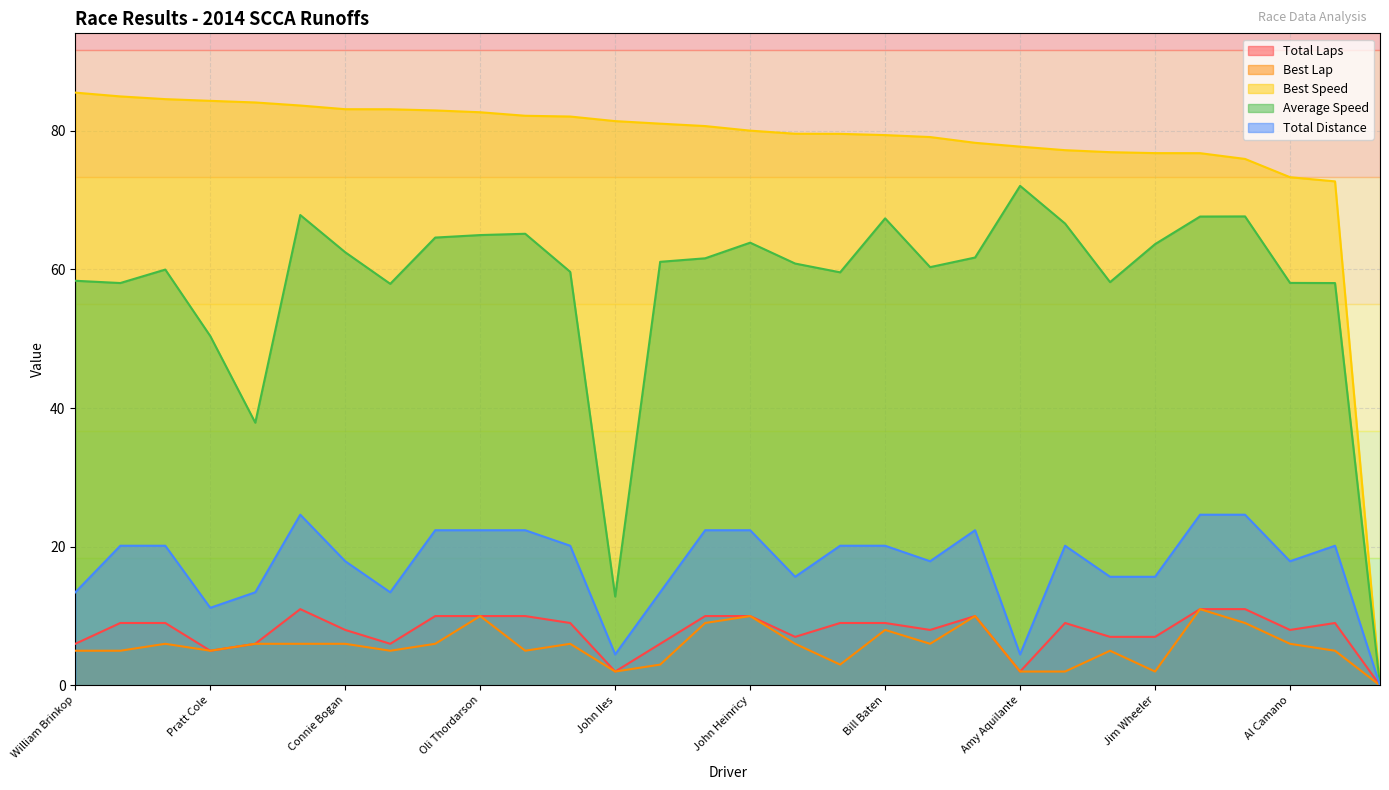

Reading right to left, list all the values displayed in this chart.

Total Laps: Andrew Aquilante=0.0	Beth Aquilante=9.0	Al Camano=8.0	Todd Cook=11.0	Chris Qualls=11.0	Jim Wheeler=7.0	Bill Schepergerdes=7.0	Kevin Smith=9.0	Amy Aquilante=2.0	Anthony Bonino=10.0	Dylan Olsen=8.0	Bill Baten=9.0	Aaron Bailey=9.0	Daniel Richardson=7.0	John Heinricy=10.0	Marc Hoover=10.0	Andy McDermid=6.0	John Iles=2.0	Joe Aquilante=9.0	Igor Lyustin=10.0	Oli Thordarson=10.0	Kenneth Davis=10.0	Michael Pettiford=6.0	Connie Bogan=8.0	Preston Calvert=11.0	Scotty White=6.0	Pratt Cole=5.0	Darrell Anderson=9.0	Mark Boden=9.0	William Brinkop=6.0
Best Lap: Andrew Aquilante=0.0	Beth Aquilante=5.0	Al Camano=6.0	Todd Cook=9.0	Chris Qualls=11.0	Jim Wheeler=2.0	Bill Schepergerdes=5.0	Kevin Smith=2.0	Amy Aquilante=2.0	Anthony Bonino=10.0	Dylan Olsen=6.0	Bill Baten=8.0	Aaron Bailey=3.0	Daniel Richardson=6.0	John Heinricy=10.0	Marc Hoover=9.0	Andy McDermid=3.0	John Iles=2.0	Joe Aquilante=6.0	Igor Lyustin=5.0	Oli Thordarson=10.0	Kenneth Davis=6.0	Michael Pettiford=5.0	Connie Bogan=6.0	Preston Calvert=6.0	Scotty White=6.0	Pratt Cole=5.0	Darrell Anderson=6.0	Mark Boden=5.0	William Brinkop=5.0
Best Speed: Andrew Aquilante=0.0	Beth Aquilante=72.7	Al Camano=73.3	Todd Cook=75.9	Chris Qualls=76.8	Jim Wheeler=76.8	Bill Schepergerdes=76.9	Kevin Smith=77.2	Amy Aquilante=77.7	Anthony Bonino=78.2	Dylan Olsen=79.1	Bill Baten=79.4	Aaron Bailey=79.5	Daniel Richardson=79.6	John Heinricy=80.0	Marc Hoover=80.7	Andy McDermid=81.0	John Iles=81.4	Joe Aquilante=82.0	Igor Lyustin=82.2	Oli Thordarson=82.7	Kenneth Davis=82.9	Michael Pettiford=83.1	Connie Bogan=83.1	Preston Calvert=83.6	Scotty White=84.1	Pratt Cole=84.3	Darrell Anderson=84.5	Mark Boden=84.9	William Brinkop=85.5
Average Speed: Andrew Aquilante=0.0	Beth Aquilante=58.0	Al Camano=58.0	Todd Cook=67.6	Chris Qualls=67.6	Jim Wheeler=63.6	Bill Schepergerdes=58.2	Kevin Smith=66.6	Amy Aquilante=72.0	Anthony Bonino=61.7	Dylan Olsen=60.3	Bill Baten=67.4	Aaron Bailey=59.6	Daniel Richardson=60.8	John Heinricy=63.8	Marc Hoover=61.6	Andy McDermid=61.1	John Iles=12.8	Joe Aquilante=59.6	Igor Lyustin=65.1	Oli Thordarson=64.9	Kenneth Davis=64.6	Michael Pettiford=57.9	Connie Bogan=62.5	Preston Calvert=67.8	Scotty White=37.9	Pratt Cole=50.4	Darrell Anderson=60.0	Mark Boden=58.0	William Brinkop=58.4
Total Distance: Andrew Aquilante=0.0	Beth Aquilante=20.1	Al Camano=17.9	Todd Cook=24.6	Chris Qualls=24.6	Jim Wheeler=15.7	Bill Schepergerdes=15.7	Kevin Smith=20.1	Amy Aquilante=4.5	Anthony Bonino=22.4	Dylan Olsen=17.9	Bill Baten=20.1	Aaron Bailey=20.1	Daniel Richardson=15.7	John Heinricy=22.4	Marc Hoover=22.4	Andy McDermid=13.4	John Iles=4.5	Joe Aquilante=20.1	Igor Lyustin=22.4	Oli Thordarson=22.4	Kenneth Davis=22.4	Michael Pettiford=13.4	Connie Bogan=17.9	Preston Calvert=24.6	Scotty White=13.4	Pratt Cole=11.2	Darrell Anderson=20.1	Mark Boden=20.1	William Brinkop=13.4